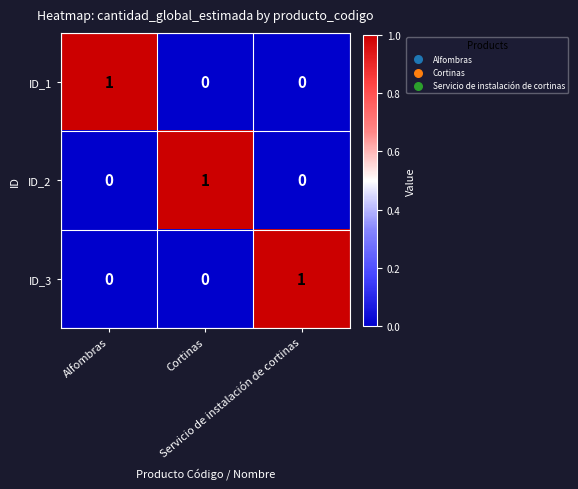

How many ID_2 values are between 0 and 1?

3